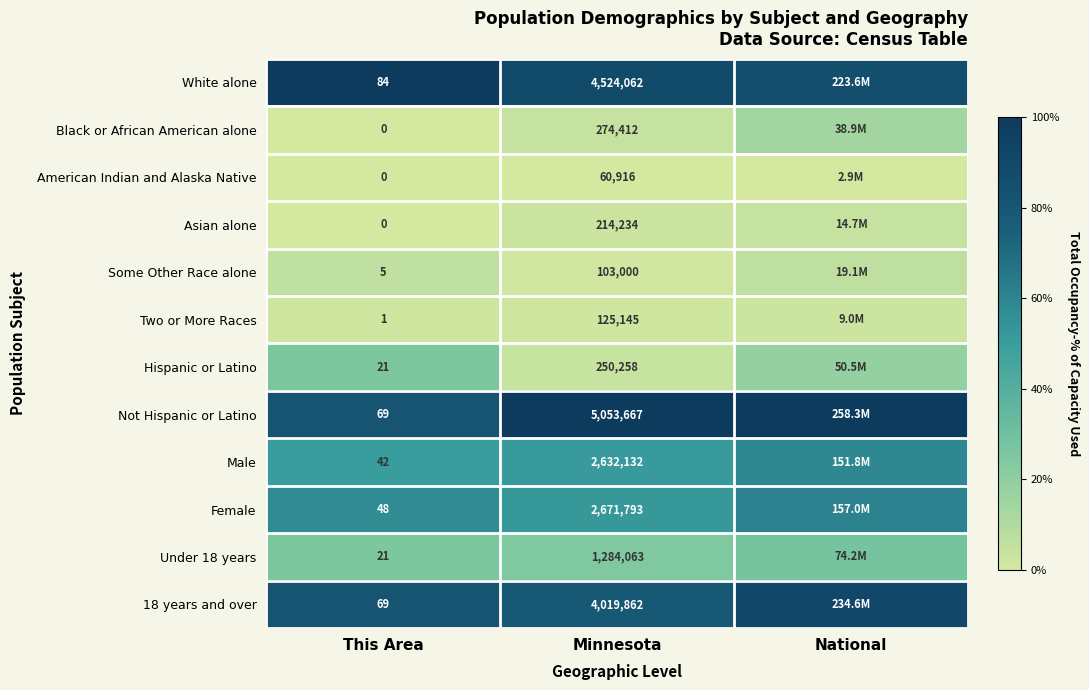

Is the value of 18 years and over at This Area greater than the value of Under 18 years at This Area?

Yes